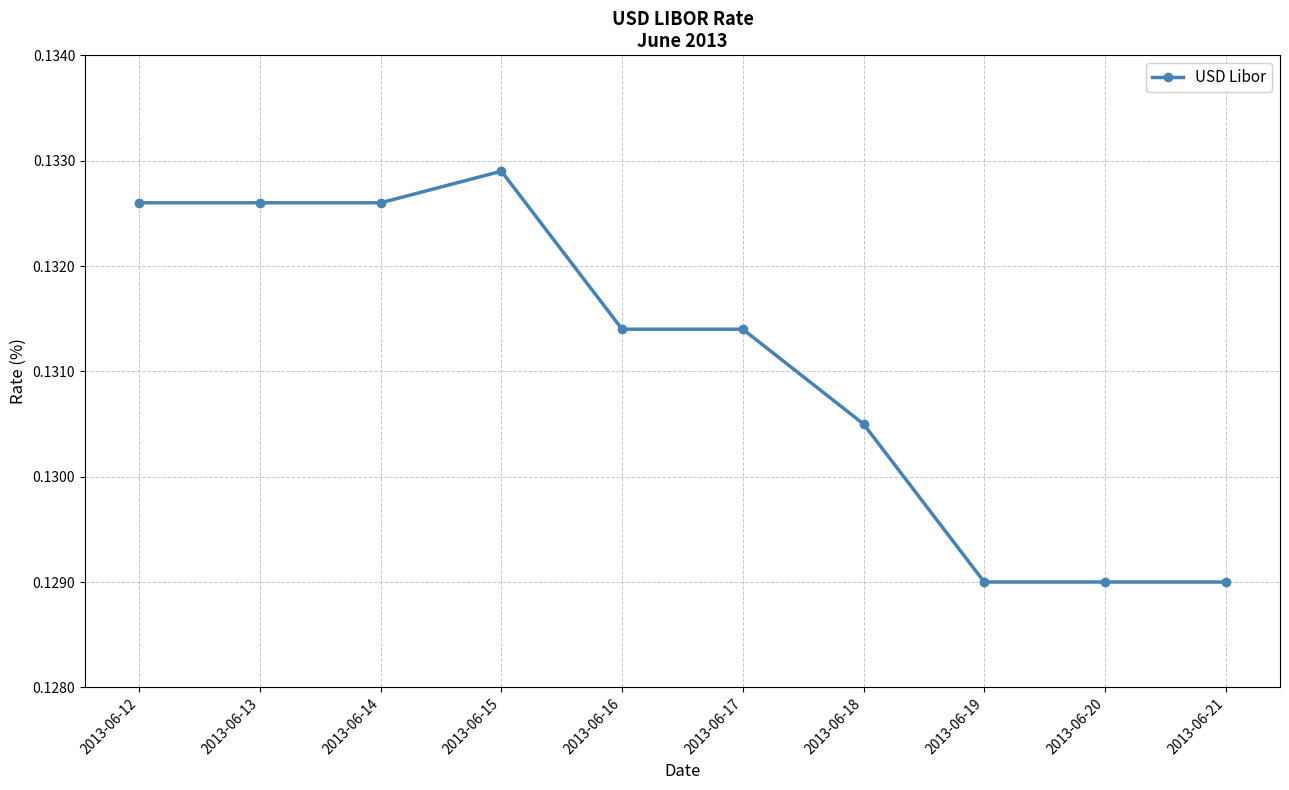

The value at 2013-06-16 is 0.2. True or false?

False